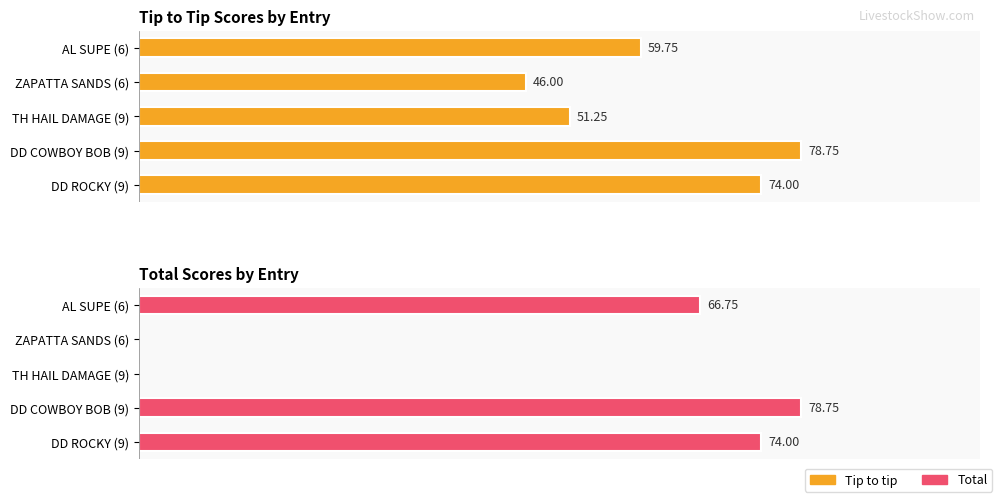

How many bars are there in each group?

2